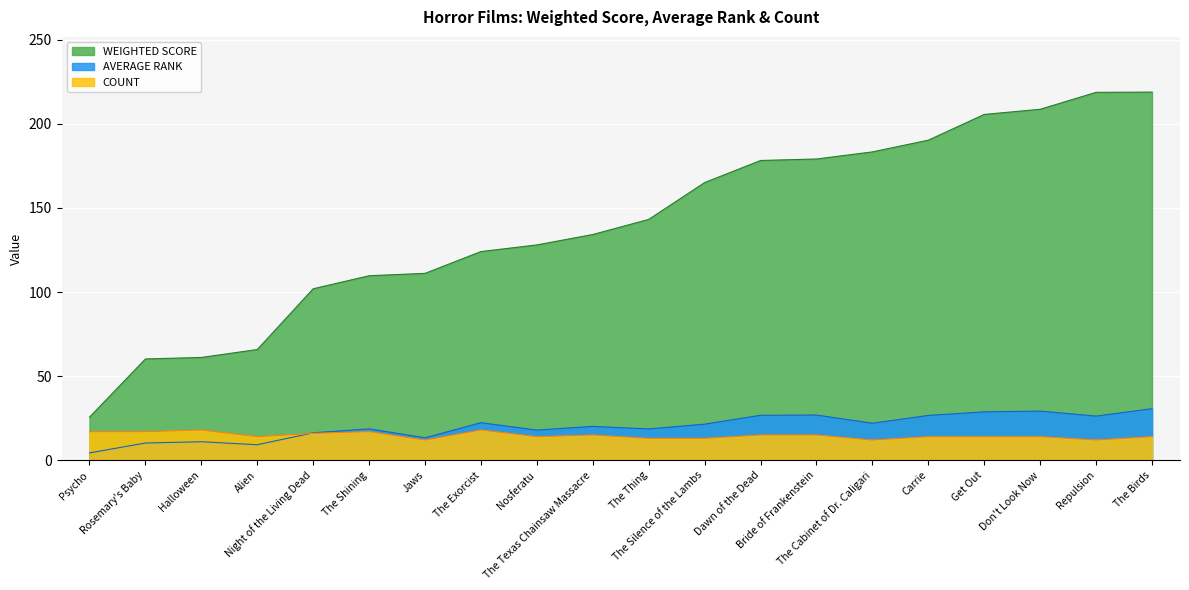

What is the value of the COUNT point at the 17th from the left?

14.0